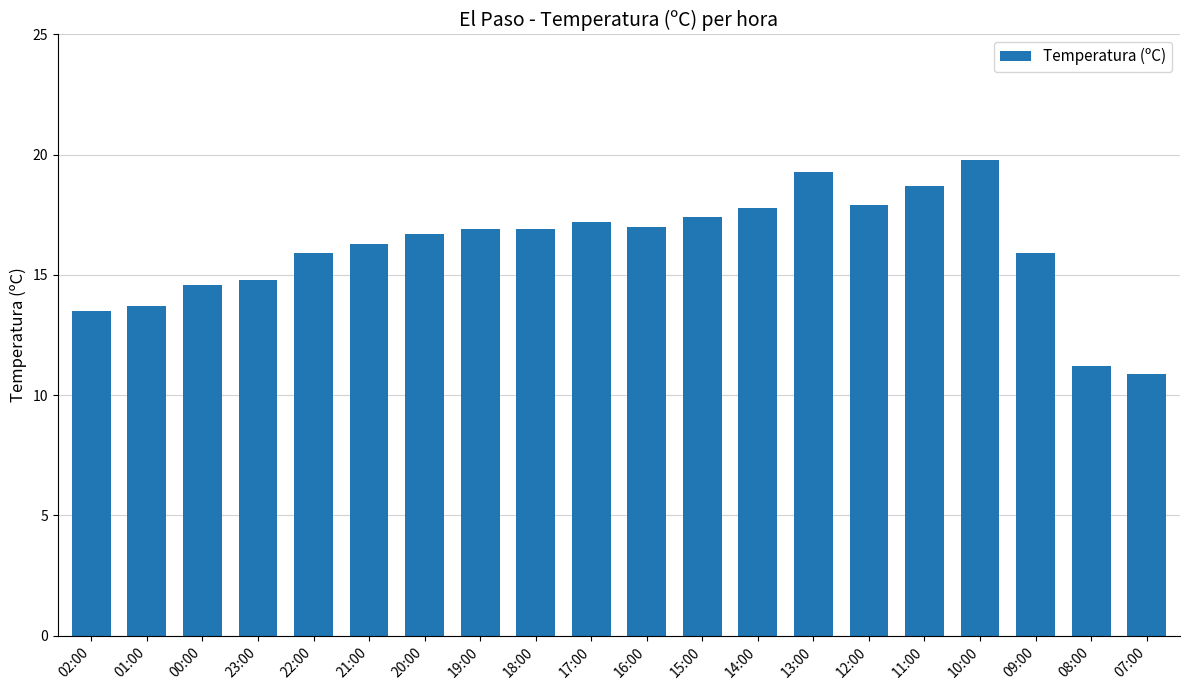

What value does the data have at 12:00?

17.9